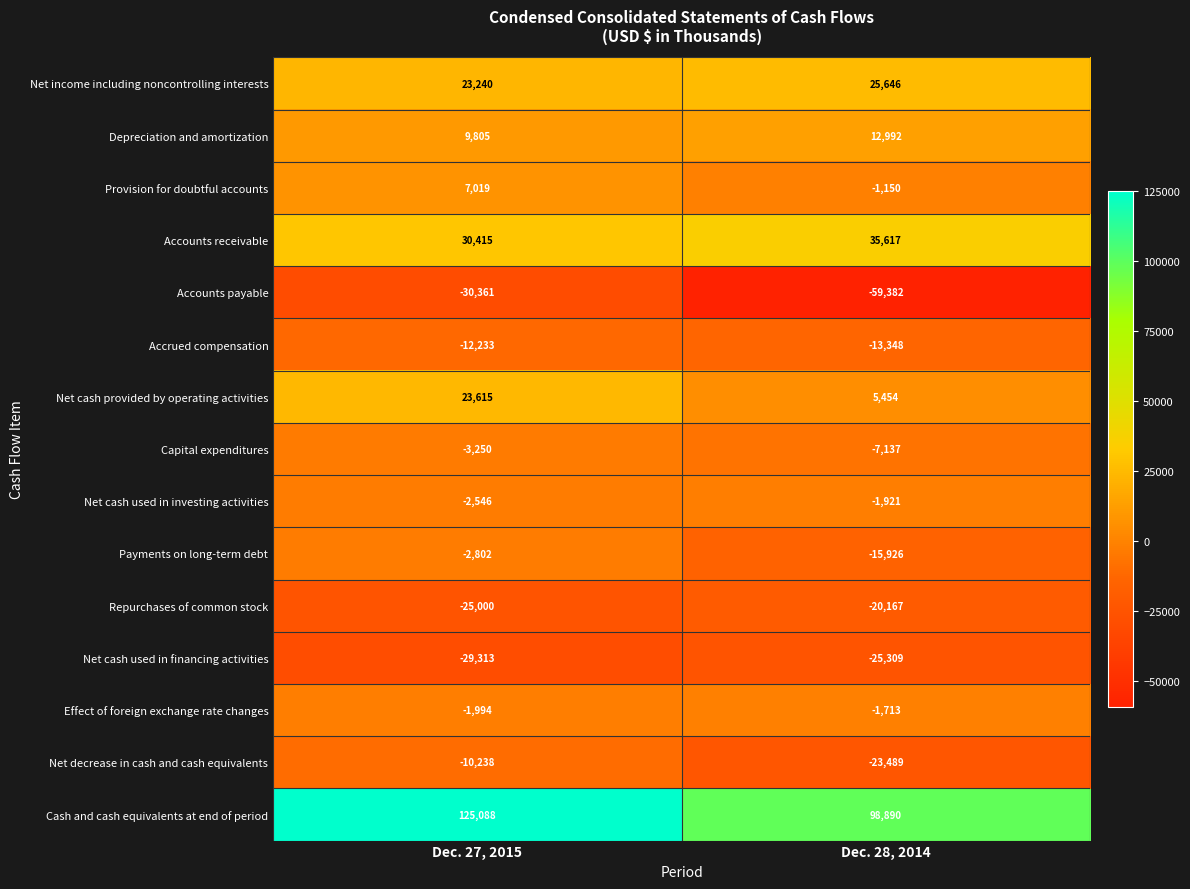

What is the total value across all series at Dec. 27, 2015?

101445